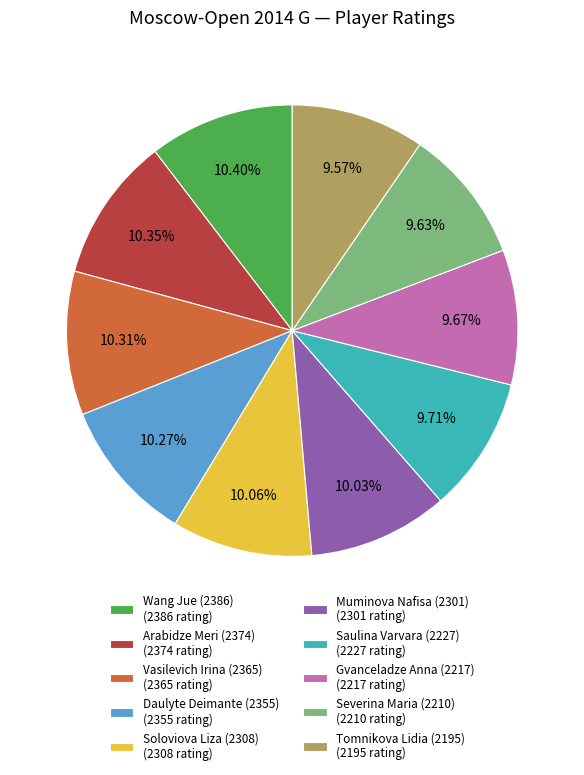

Is it true that Saulina Varvara (2227) is 10% of the pie?

True